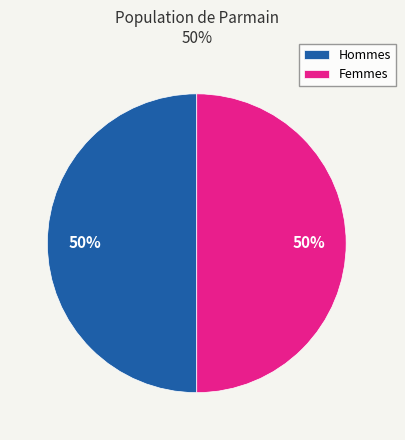

Is it true that Hommes is 50% of the pie?

True